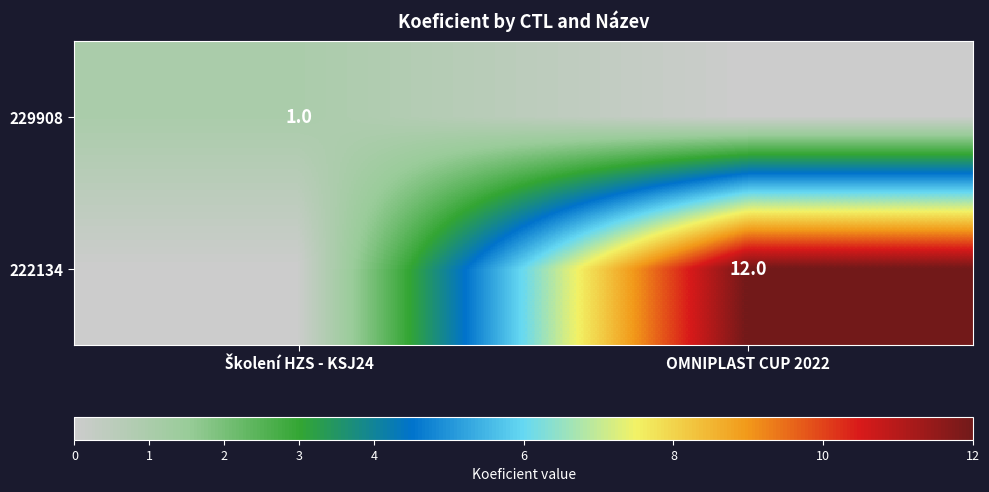

The 222134 series shows 12 at OMNIPLAST CUP 2022. True or false?

True